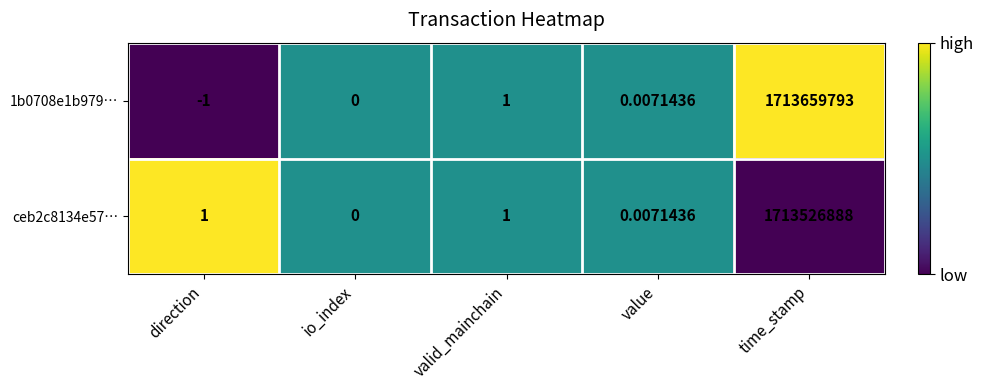

List the series in order of their peak value, lowest first.

ceb2c8134e57…, 1b0708e1b979…